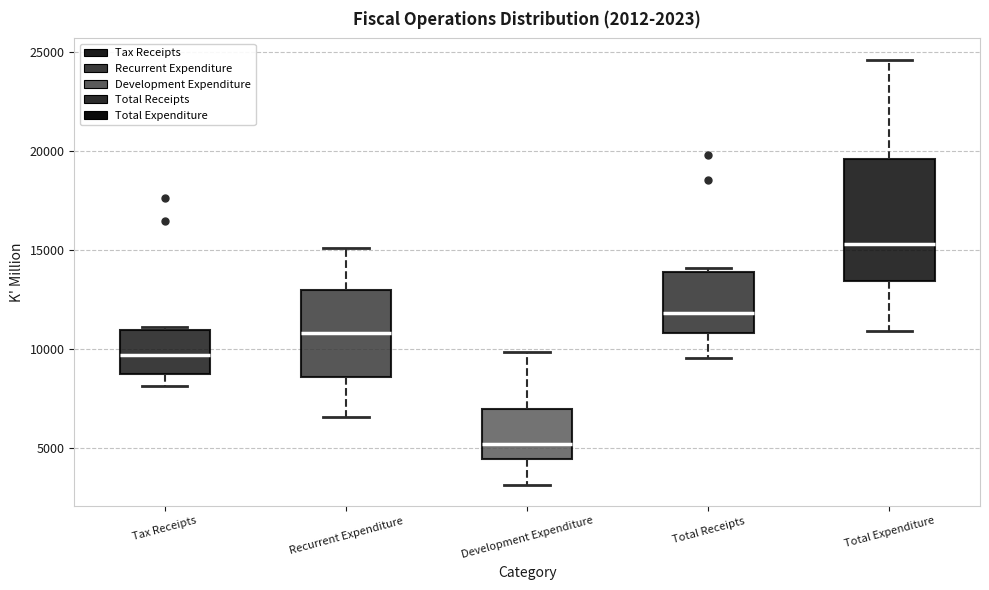

Comparing the boxes themselves (not the whiskers), which one is the tallest?

Total Expenditure